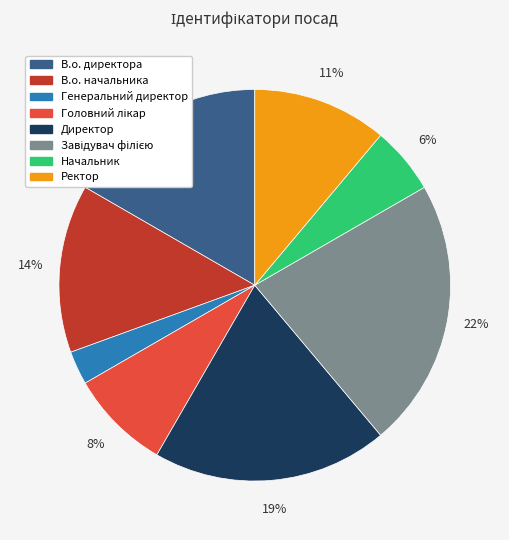

How many slices are in this pie chart?

8